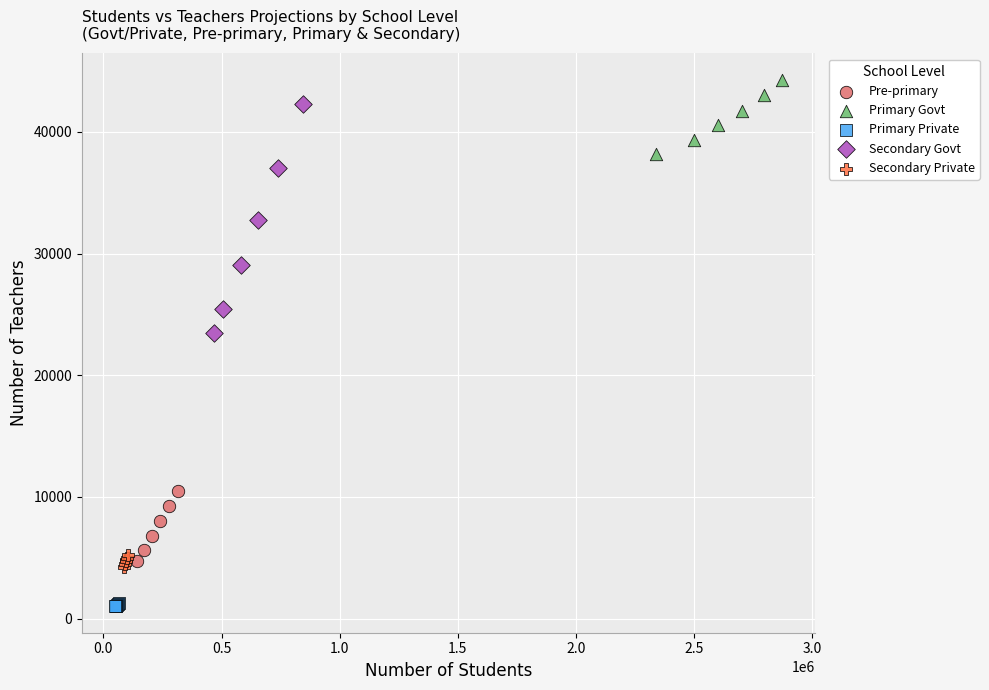

Which series has the widest spread of Y values?

Secondary Govt